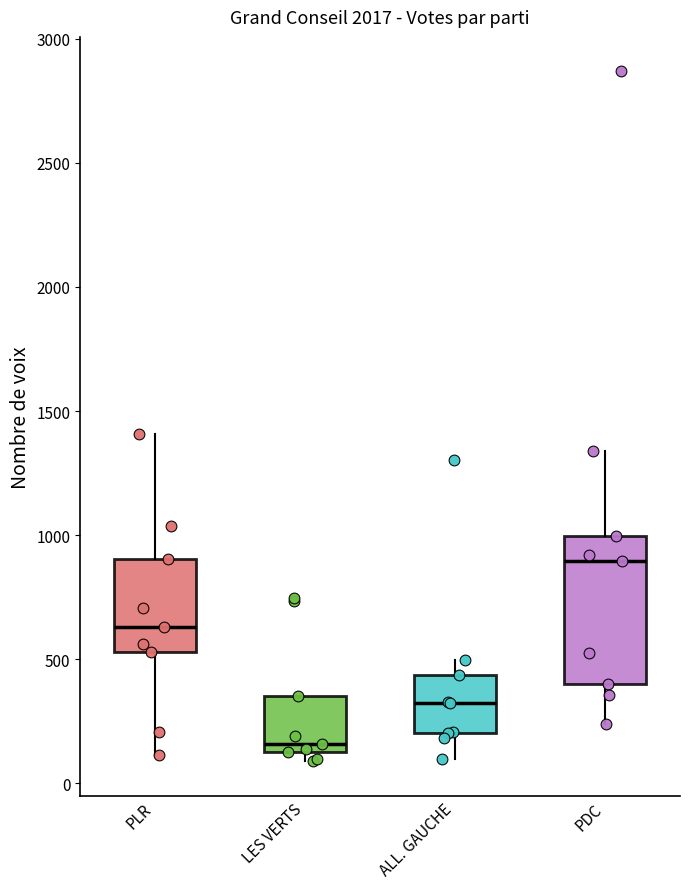

Comparing the boxes themselves (not the whiskers), which one is the tallest?

PDC